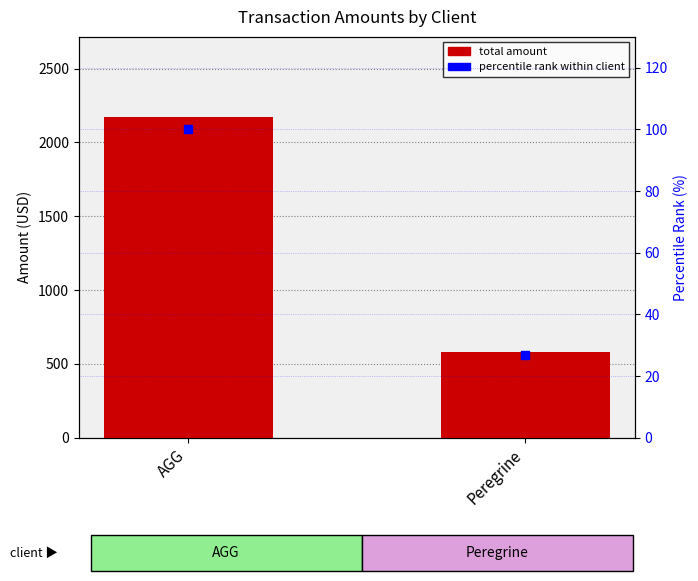

Is the value of total amount at AGG greater than the value of percentile rank within client at AGG?

Yes